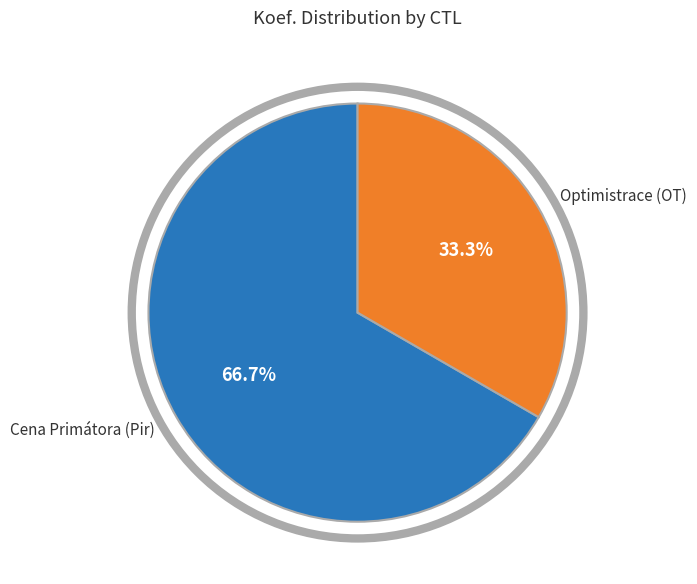

How many segments does this pie chart have?

2